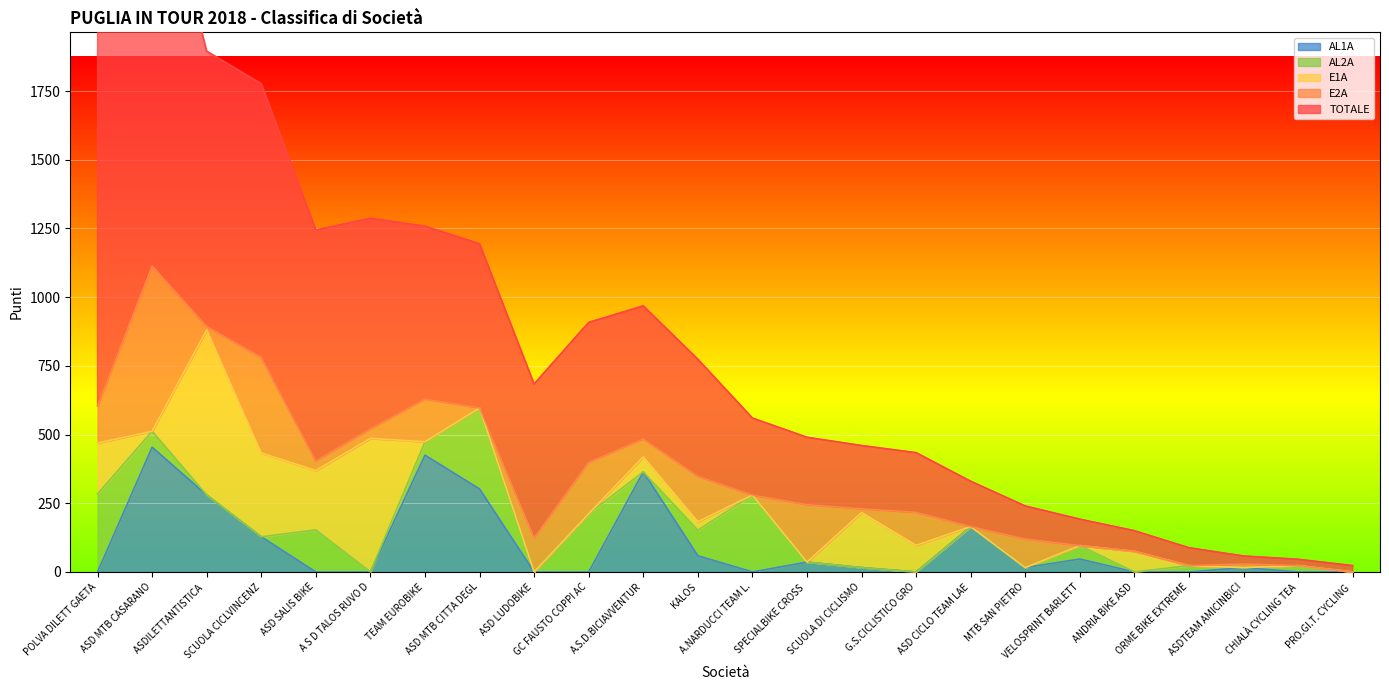

True or false: TOTALE and AL2A cross at least once.

False